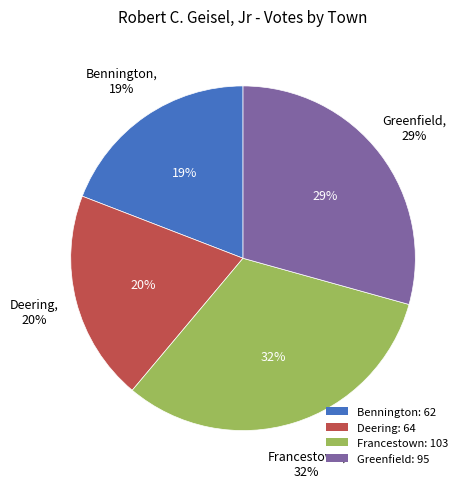

What percentage is NOT represented by Greenfield?

70.7%